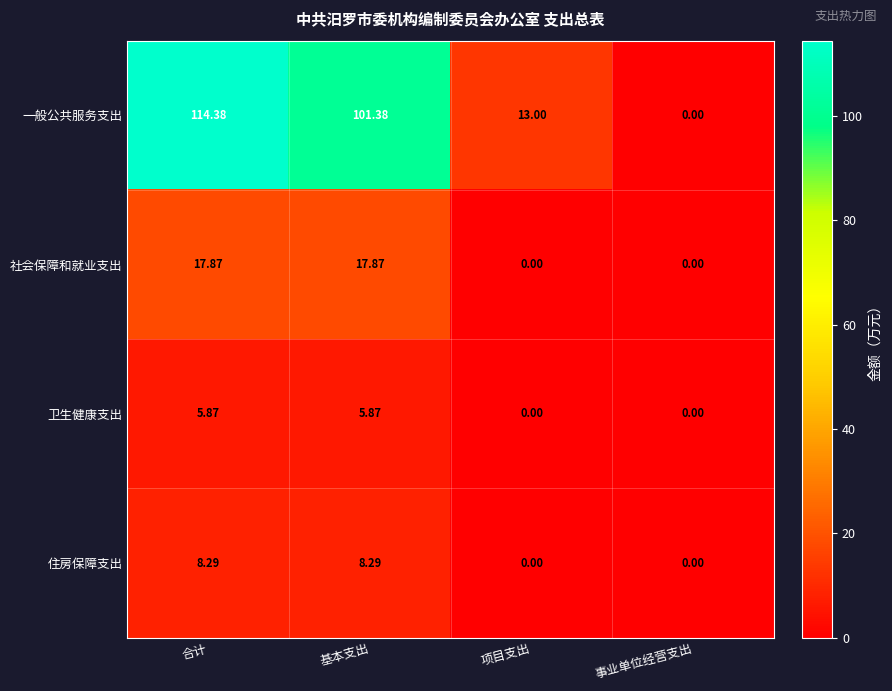

Which series has the largest range (max minus min)?

一般公共服务支出